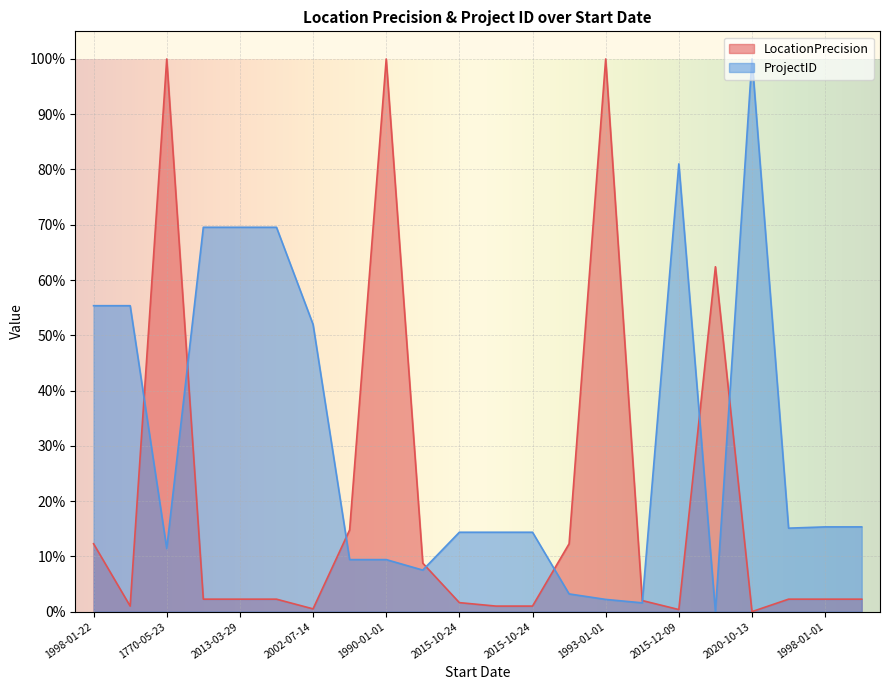

Read the LocationPrecision value at 1988-01-01.

12.3